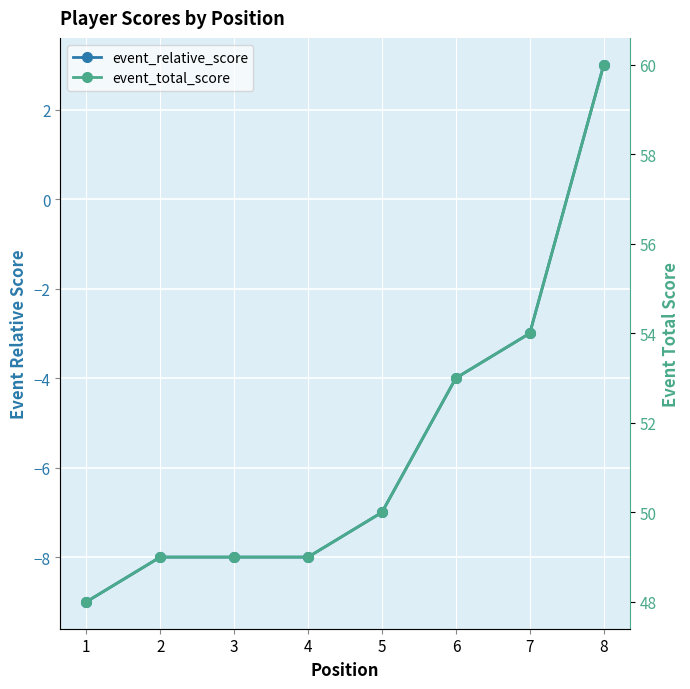

Which series has the largest total across all categories?

event_total_score